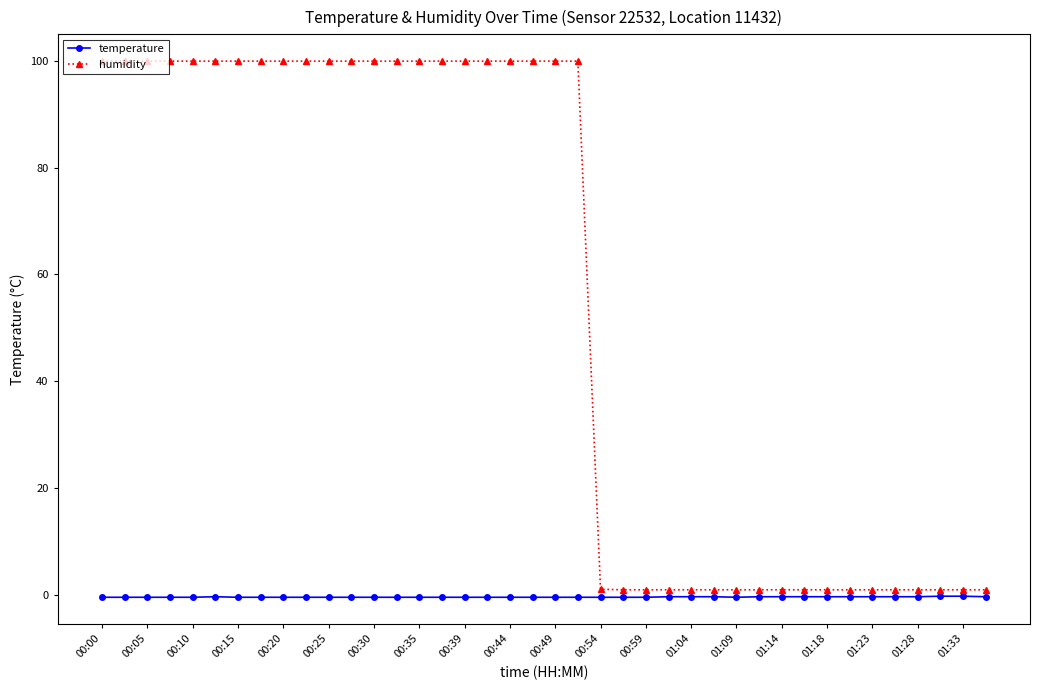

What is the sum of all humidity values?

2215.9